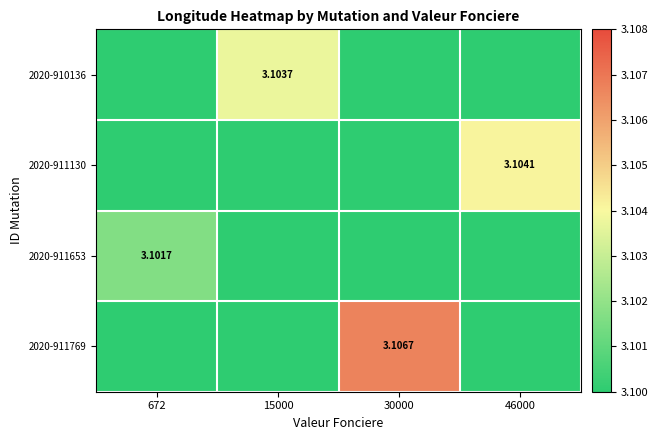

Is the value of 2020-911769 at 30000 greater than the value of 2020-911130 at 46000?

Yes